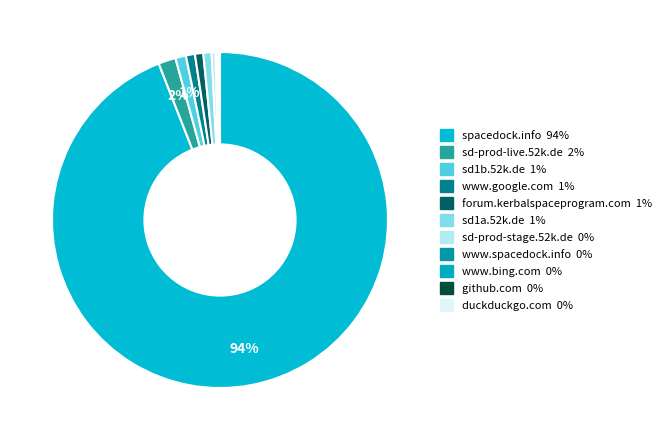

Which slice is the largest?

spacedock.info